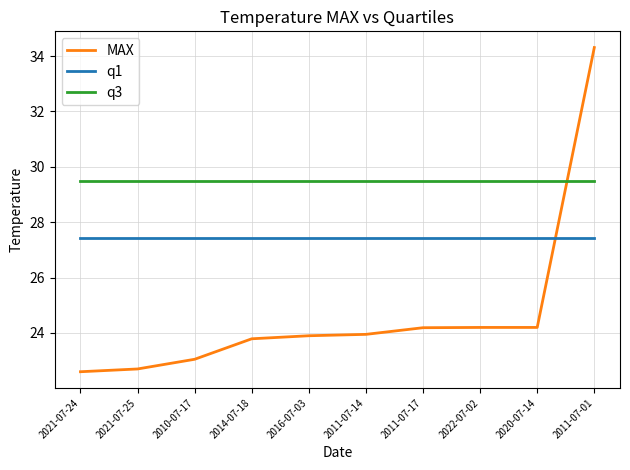

Read the q3 value at 2016-07-03.

29.5